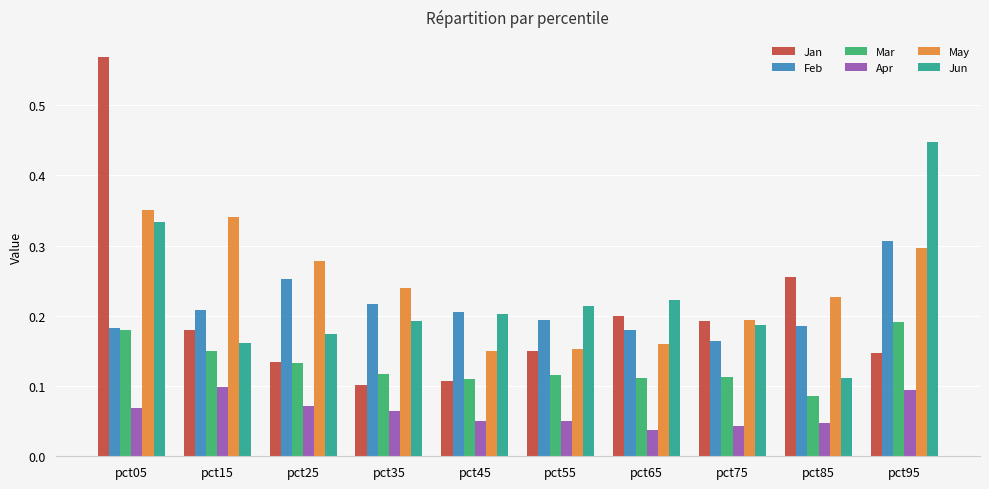

At which category is the sum across all series the highest?

pct05